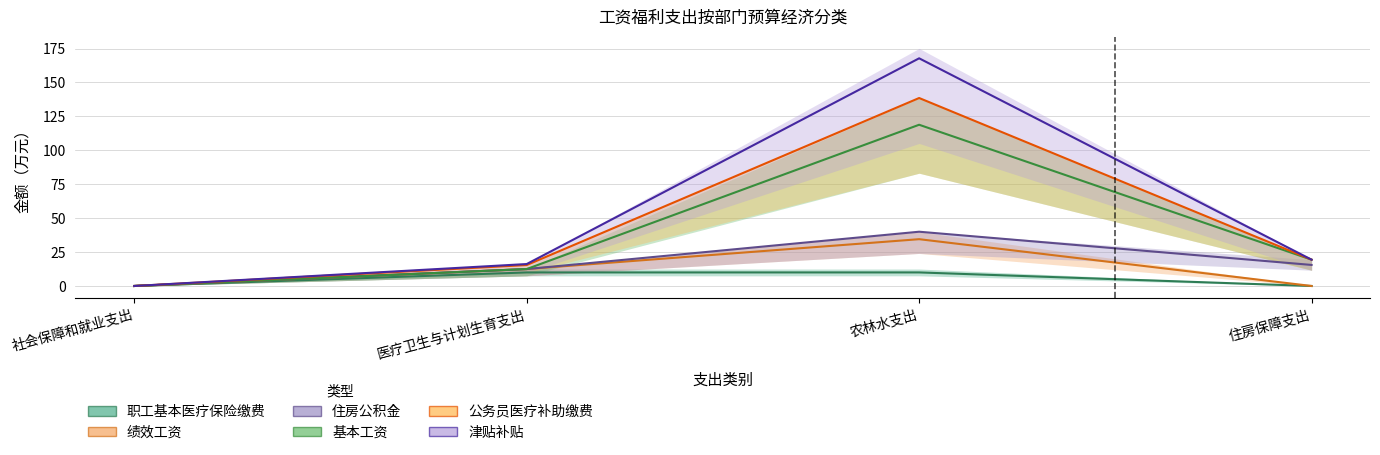

The 职工基本医疗保险缴费 series shows 10.0 at 农林水支出. True or false?

True